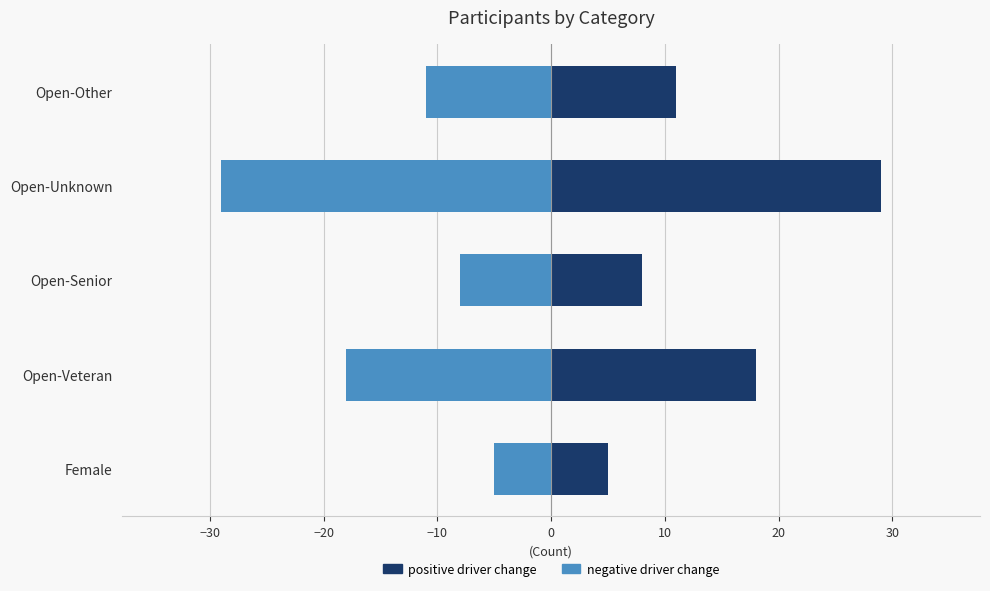

At how many categories does at least one series exceed -25?

5